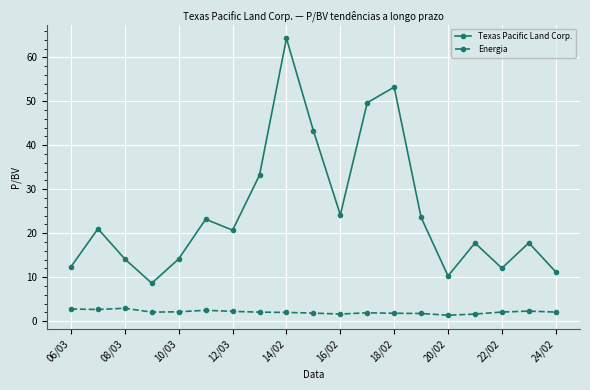

What is the value of the Texas Pacific Land Corp. point at the 18th from the left?

17.8